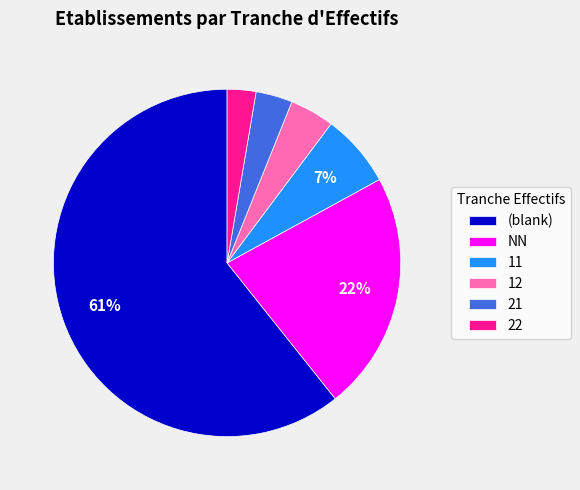

Which has a higher value, 22 or (blank)?

(blank)